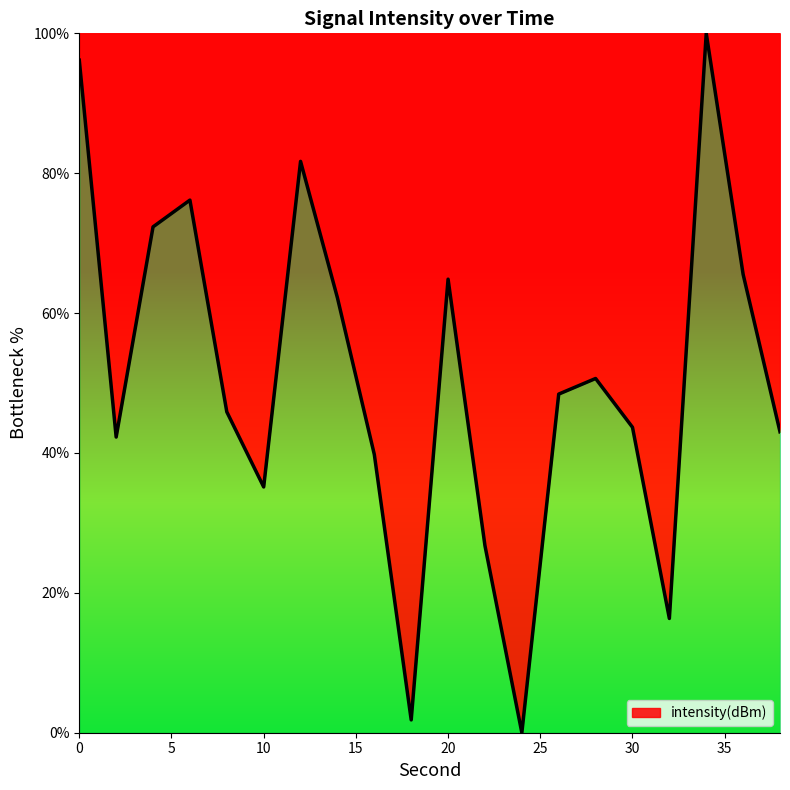

What is the difference between the maximum and minimum values?

100.0